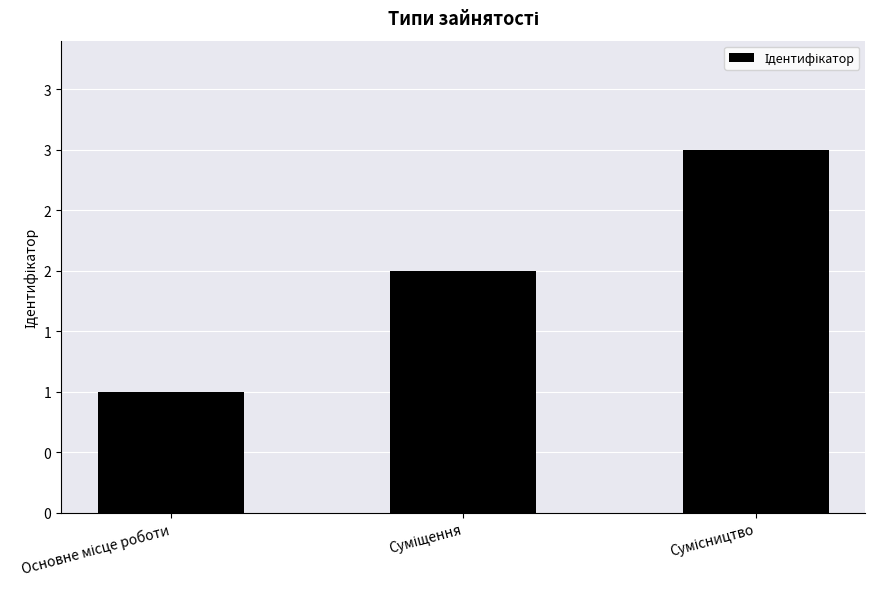

Reading right to left, list all the values displayed in this chart.

3	2	1